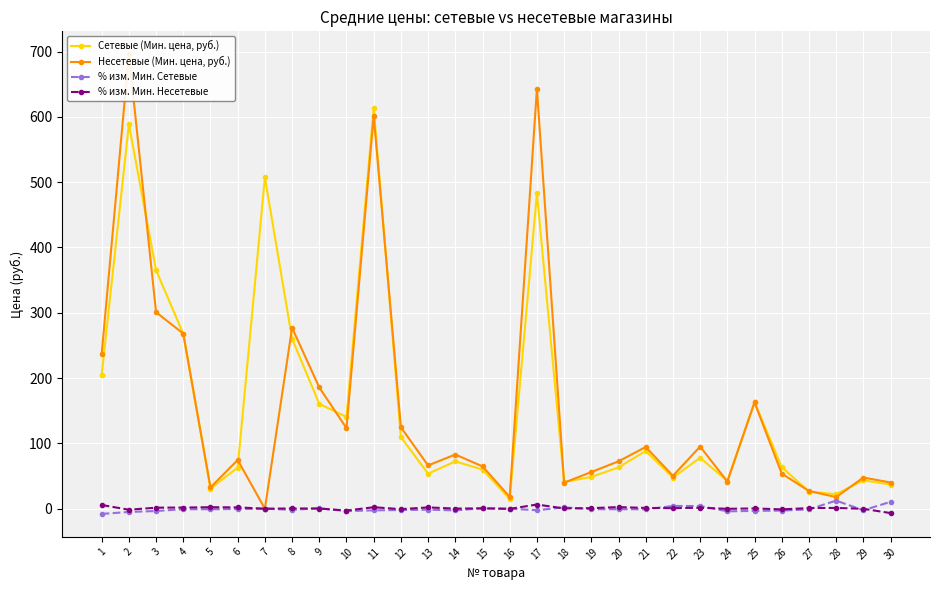

True or false: % изм. Мин. Несетевые has a value of 0.8 at 22.

True